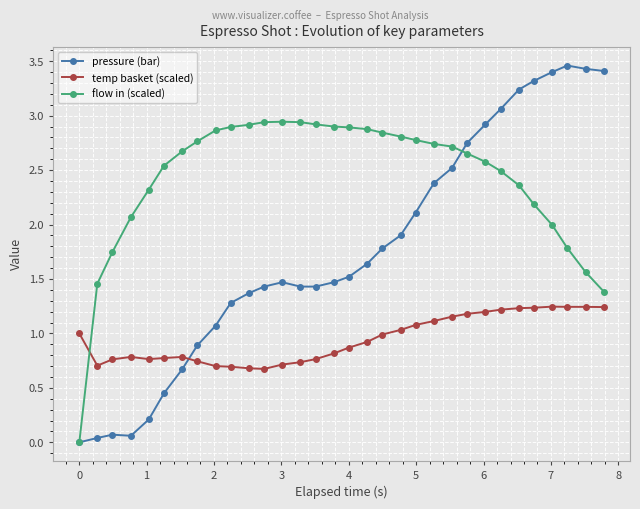

Which series has the widest spread of values?

pressure (bar)